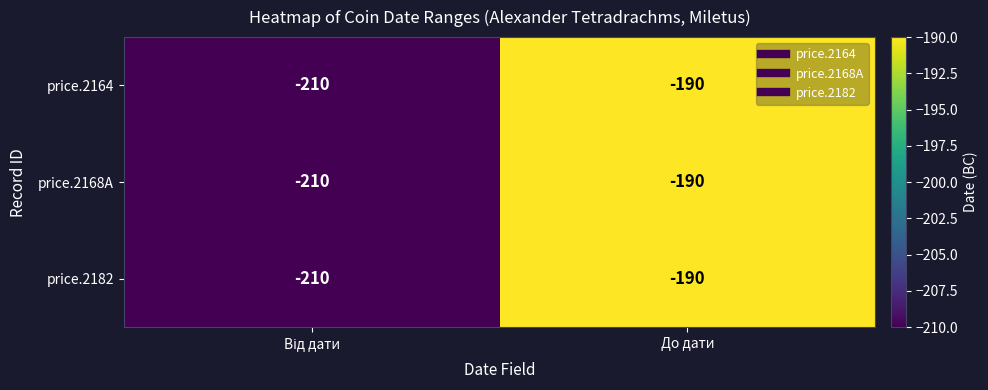

True or false: price.2168A has a value of -190 at До дати.

True